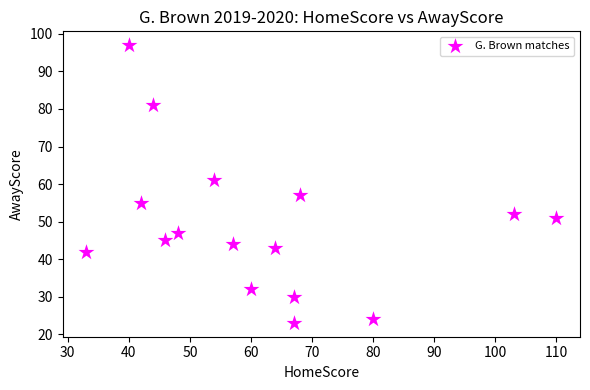

What Y value in the scatter plot is closest to 60?

61